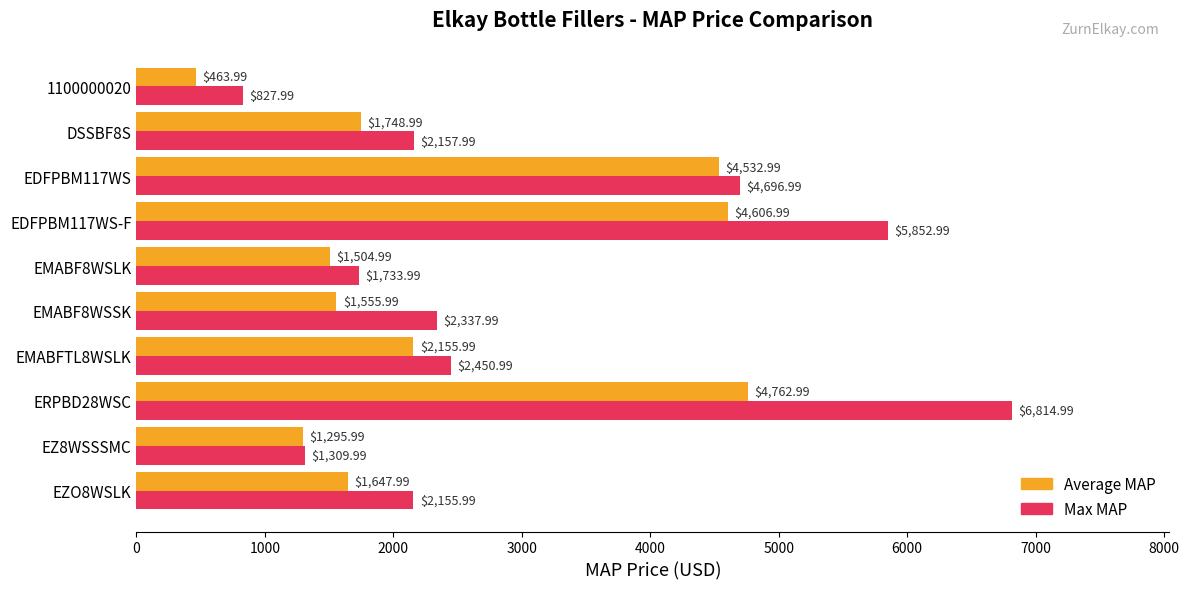

What is the spread (max minus min) of values at EMABF8WSLK?

229.0